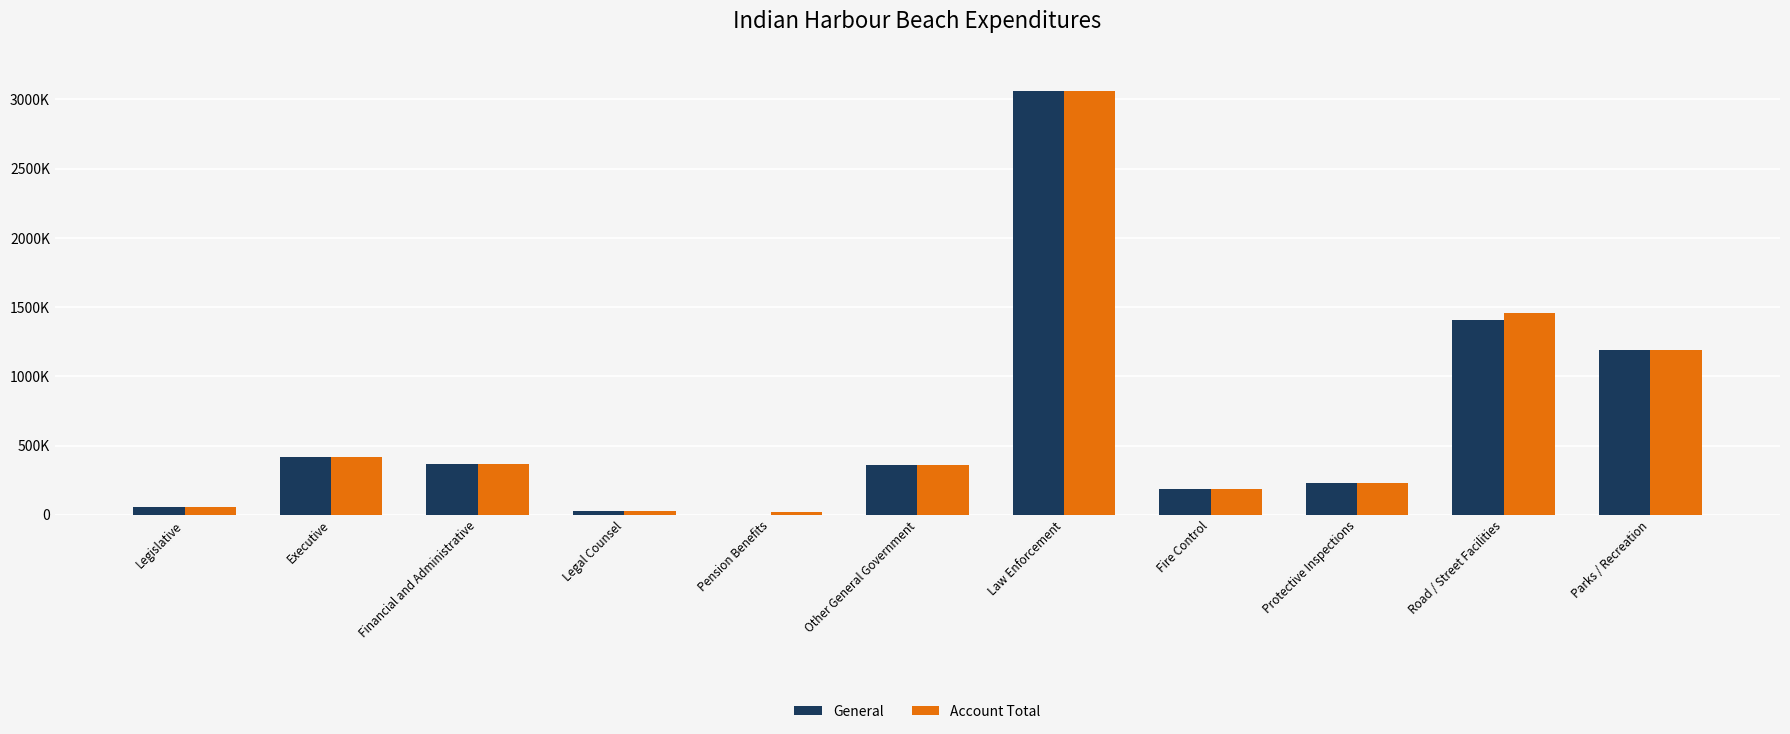

Where is General nearest to the value 1529248?

Road / Street Facilities